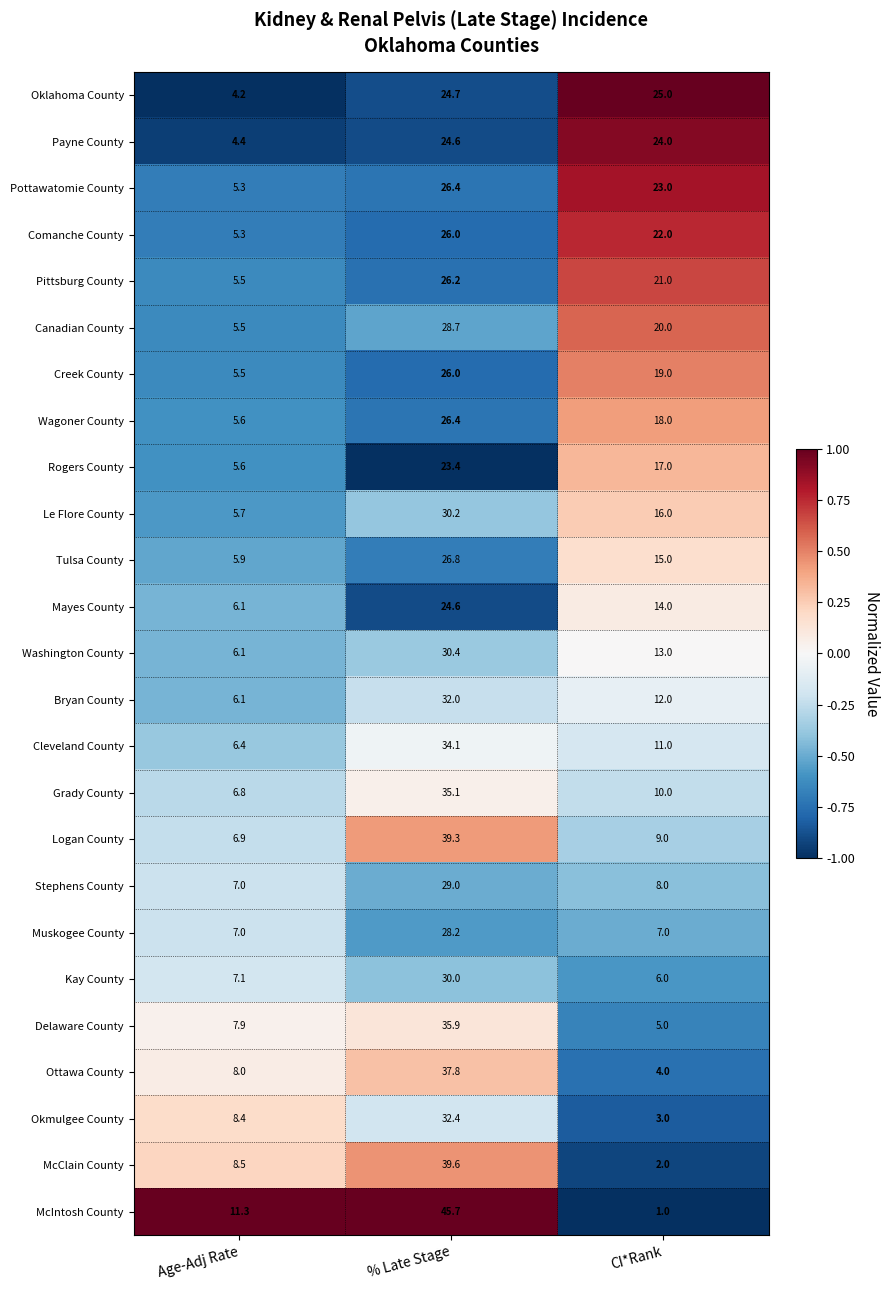

Which series changed the most between Age-Adj Rate and % Late Stage?

McIntosh County